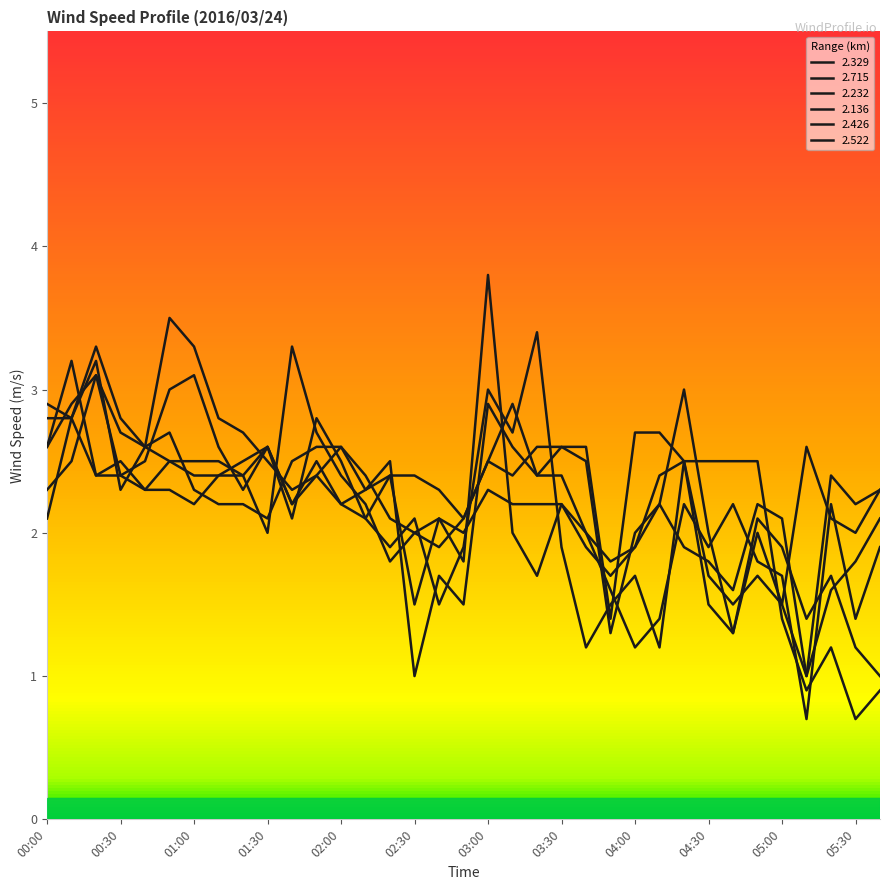

True or false: 2.715 has more than 1 interior local peaks.

True